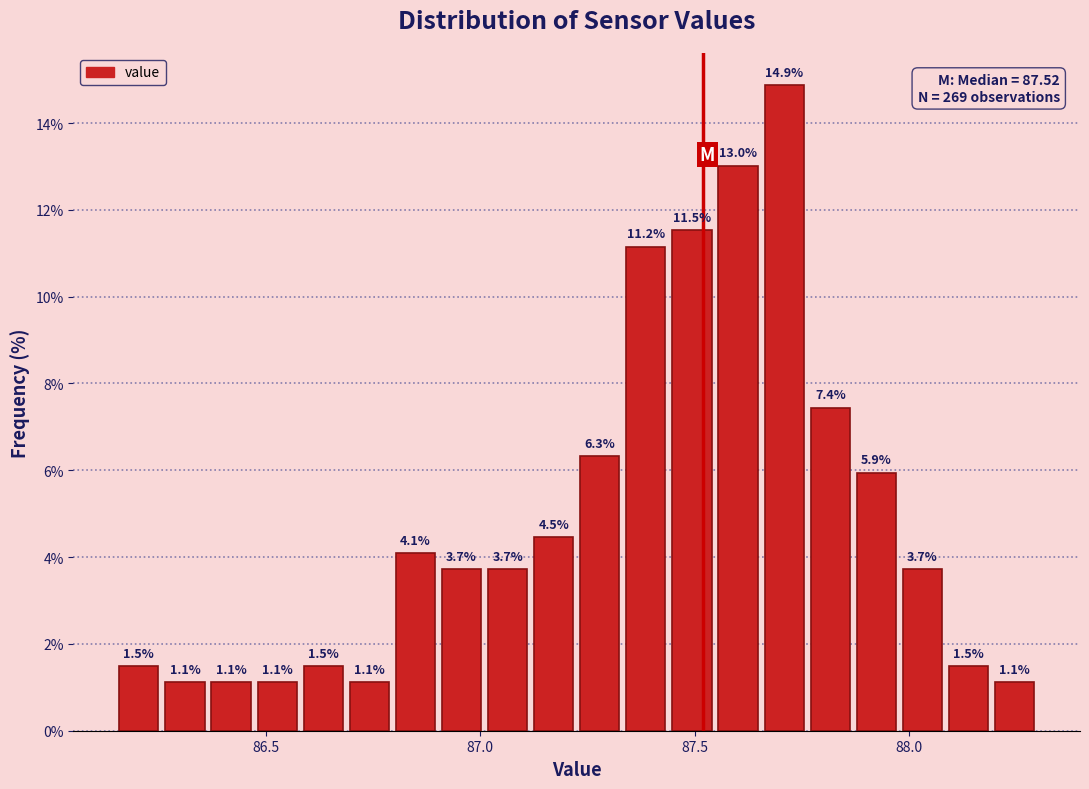

Around what value on the x-axis is the tallest bar? Give the approximate position of its centre, as read against the axis.

87.70